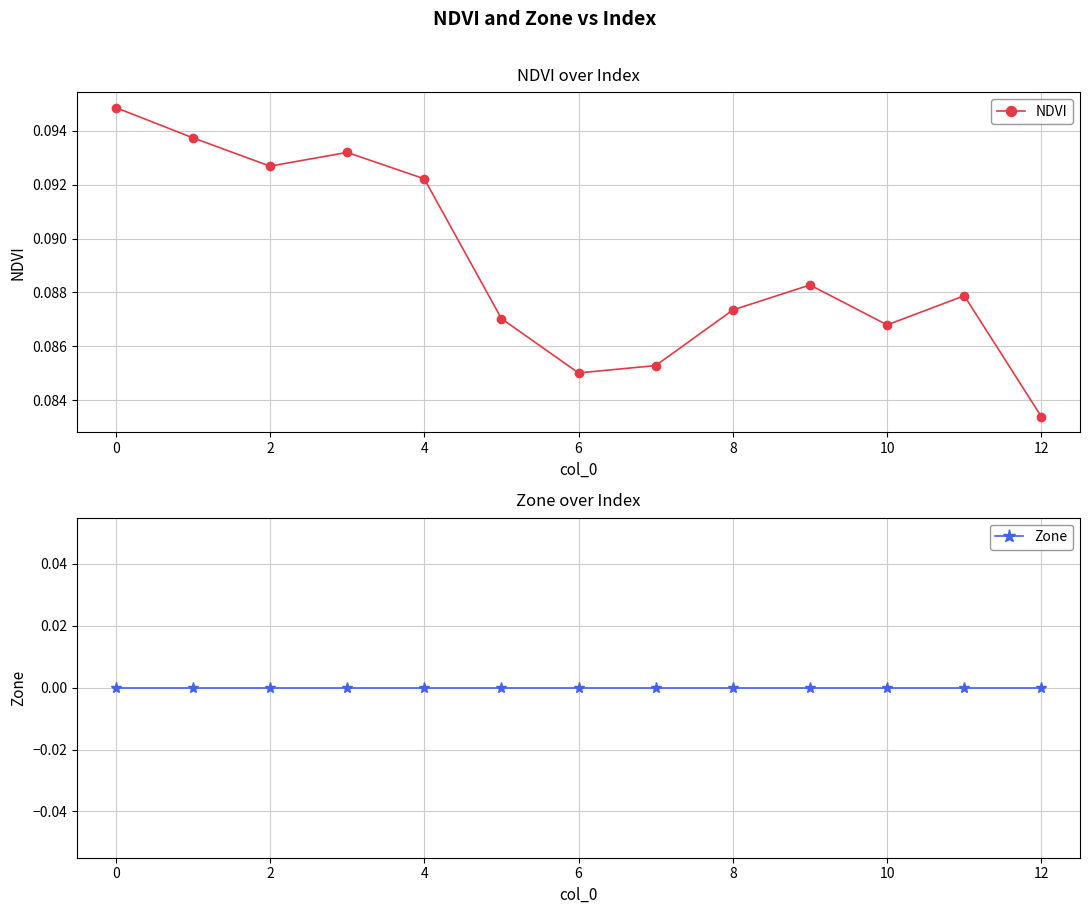

At which label does NDVI reach its minimum?

12